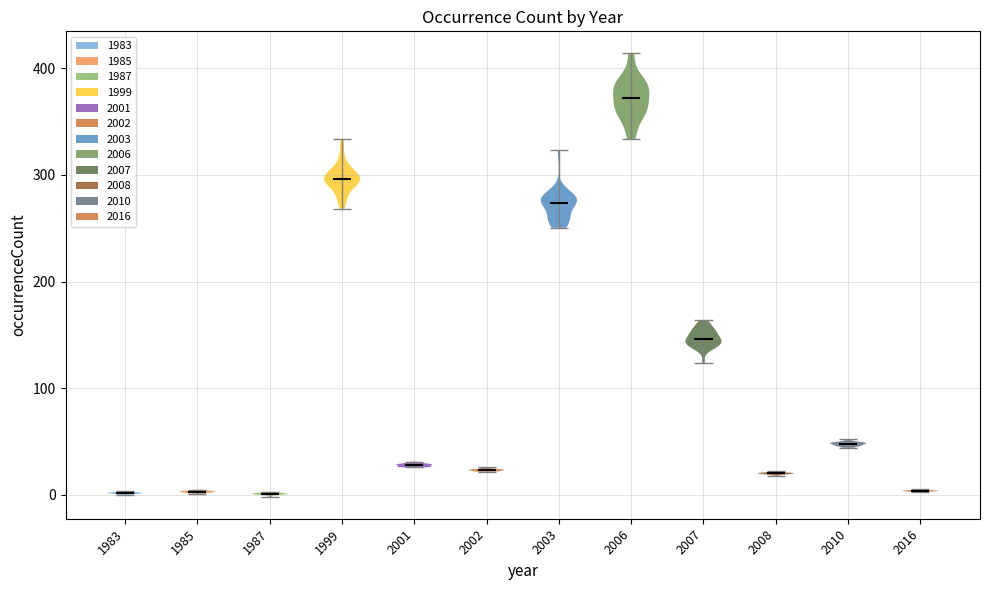

What is the lowest point the violin at x = 1999 reaches on the y-axis? The values are not printed on the chart, so give them approximately, as read against the axis.

270